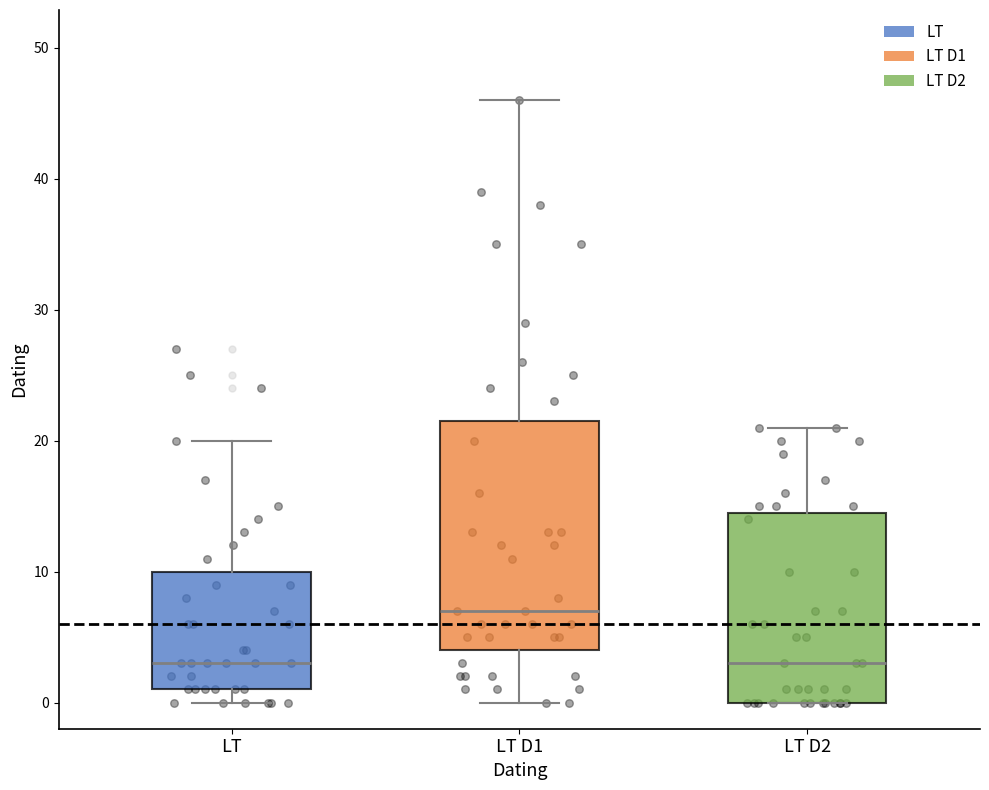

Where is the lower edge of the box for LT on the y-axis? The values are not printed on the chart, so give them approximately, as read against the axis.

1